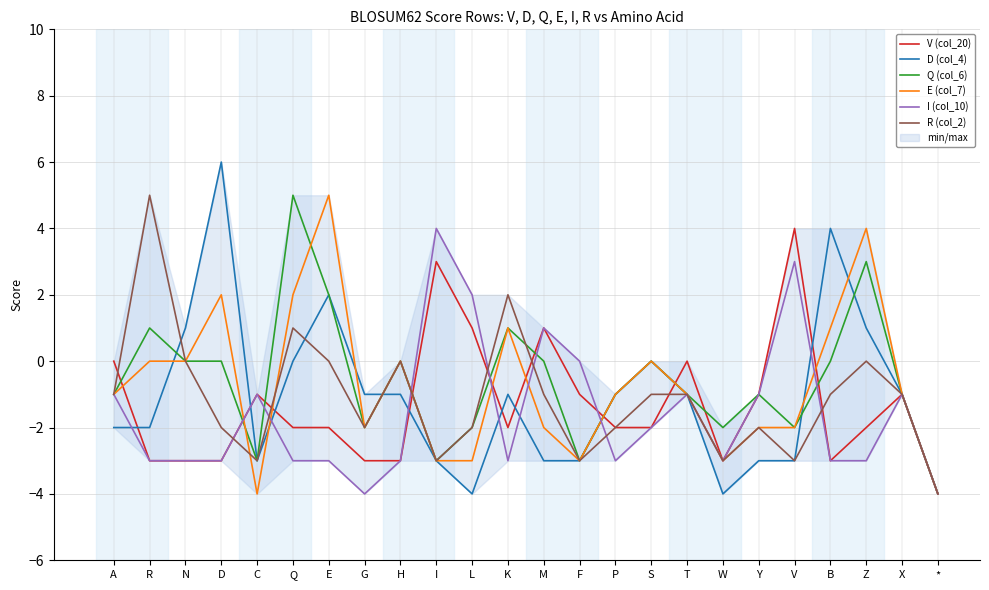

What is the approximate value of V (col_20) at P?

-2